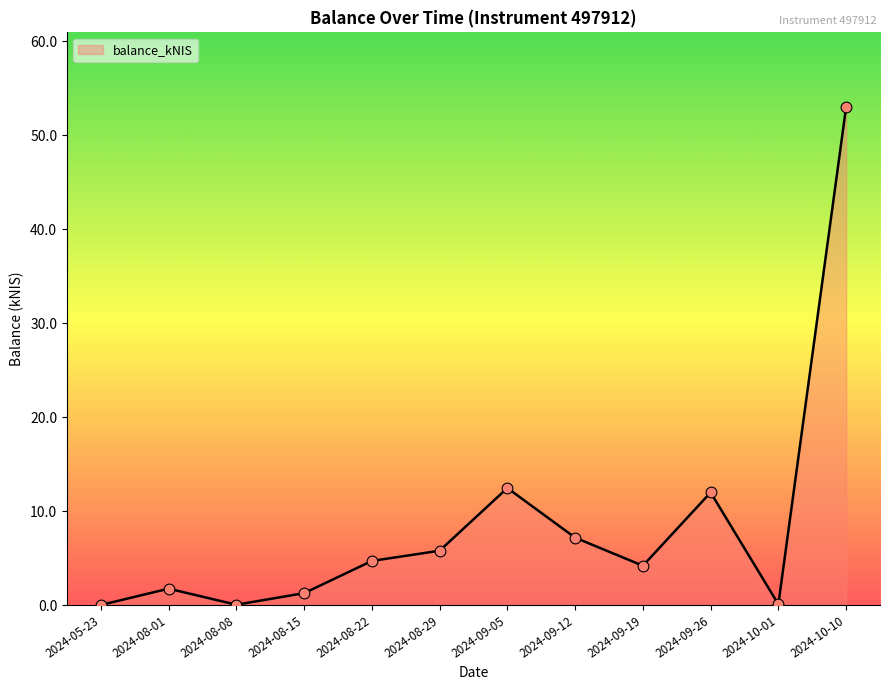

Between 2024-08-22 and 2024-08-08, which is larger?

2024-08-22